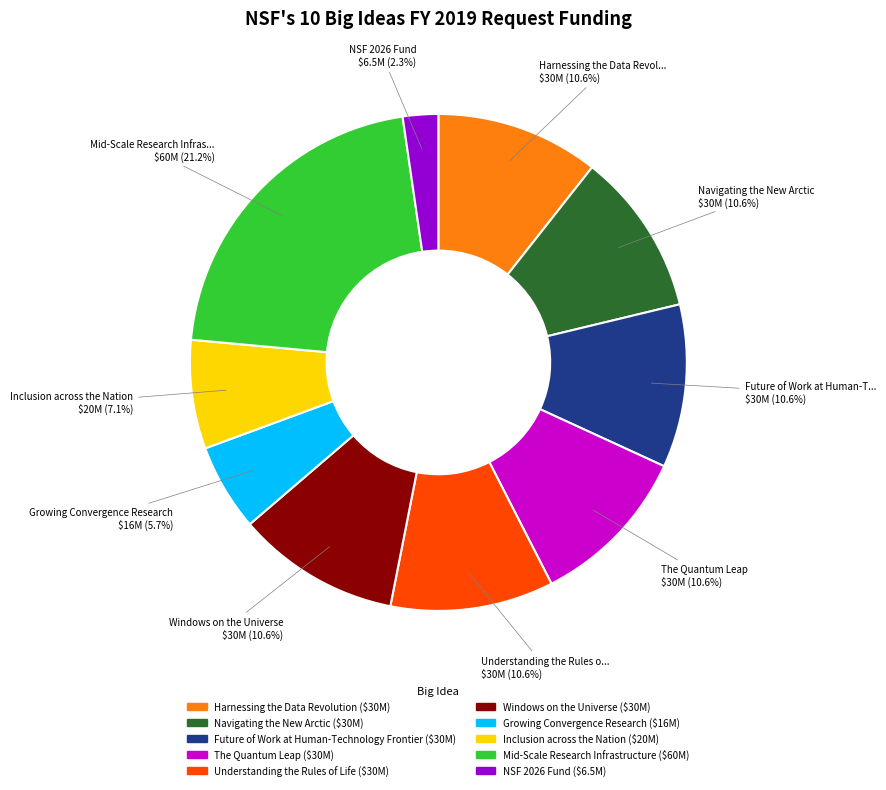

What portion of the pie excludes Harnessing the Data Revolution?

89.4%